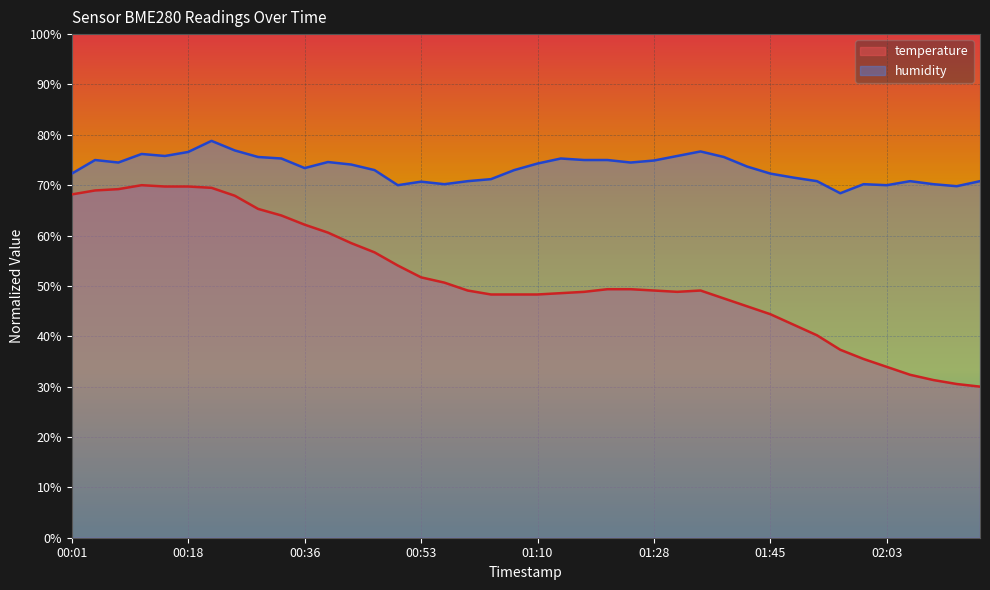

Reading left to right, list all the values displayed in this chart.

temperature: 00:01=68.2	00:04=69.0	00:08=69.2	00:11=70.0	00:15=69.7	00:18=69.7	00:22=69.5	00:25=67.9	00:29=65.3	00:32=64.0	00:36=62.2	00:39=60.6	00:43=58.5	00:46=56.7	00:50=54.1	00:53=51.7	00:56=50.7	01:00=49.1	01:03=48.3	01:07=48.3	01:10=48.3	01:14=48.6	01:17=48.8	01:21=49.3	01:24=49.3	01:28=49.1	01:31=48.8	01:35=49.1	01:38=47.5	01:42=45.9	01:45=44.4	01:49=42.3	01:52=40.2	01:56=37.3	01:59=35.5	02:03=33.9	02:06=32.4	02:10=31.3	02:13=30.5	02:17=30.0
humidity: 00:01=72.3	00:04=75.0	00:08=74.5	00:11=76.2	00:15=75.8	00:18=76.6	00:22=78.8	00:25=76.9	00:29=75.6	00:32=75.3	00:36=73.4	00:39=74.6	00:43=74.1	00:46=73.0	00:50=70.0	00:53=70.7	00:56=70.2	01:00=70.8	01:03=71.2	01:07=73.0	01:10=74.3	01:14=75.3	01:17=75.0	01:21=75.0	01:24=74.5	01:28=74.9	01:31=75.8	01:35=76.7	01:38=75.6	01:42=73.7	01:45=72.3	01:49=71.5	01:52=70.8	01:56=68.4	01:59=70.2	02:03=70.0	02:06=70.8	02:10=70.2	02:13=69.8	02:17=70.8